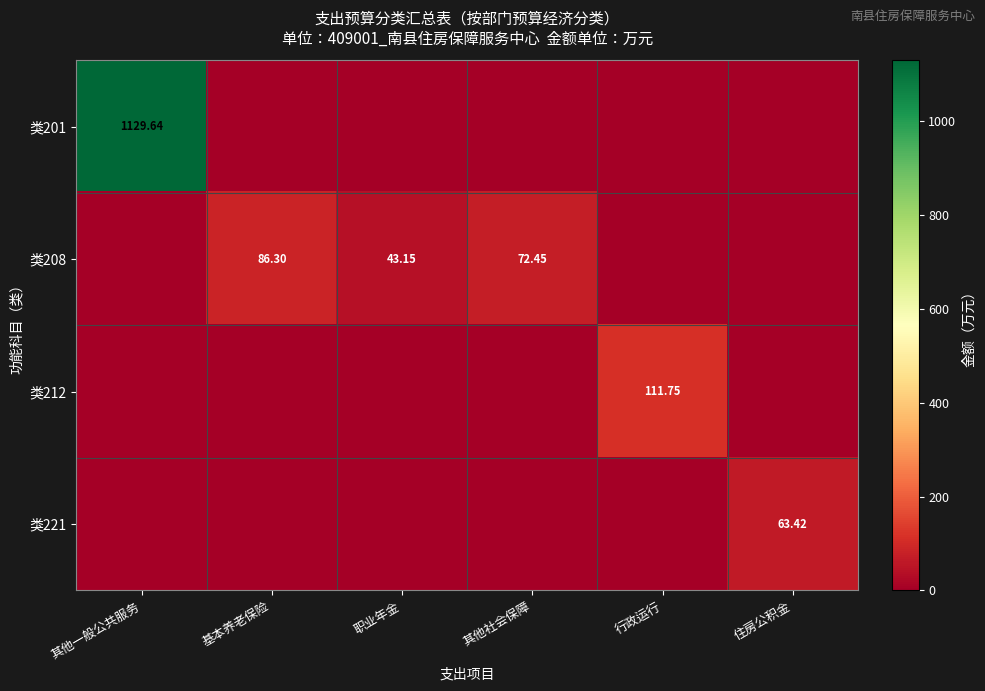

The value of 类221 at 其他一般公共服务 is -30.3. True or false?

False